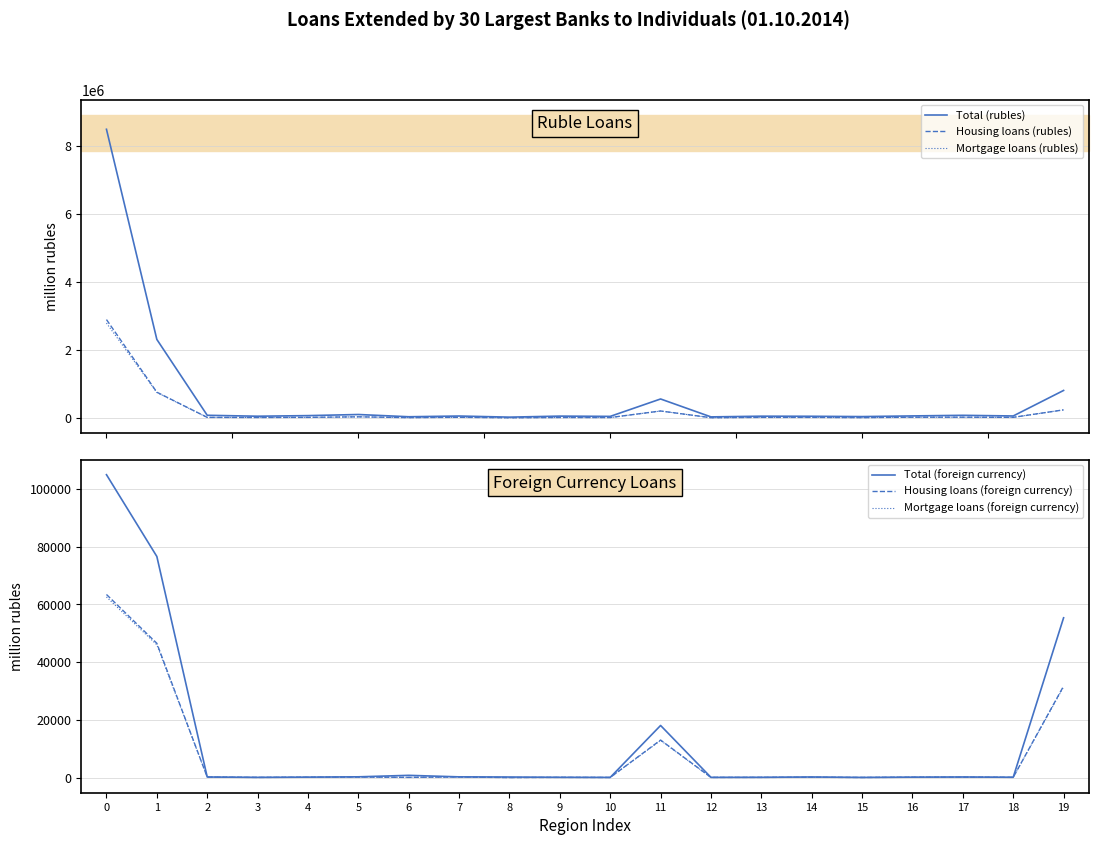

True or false: Total (foreign currency) and Mortgage loans (rubles) cross at least once.

False